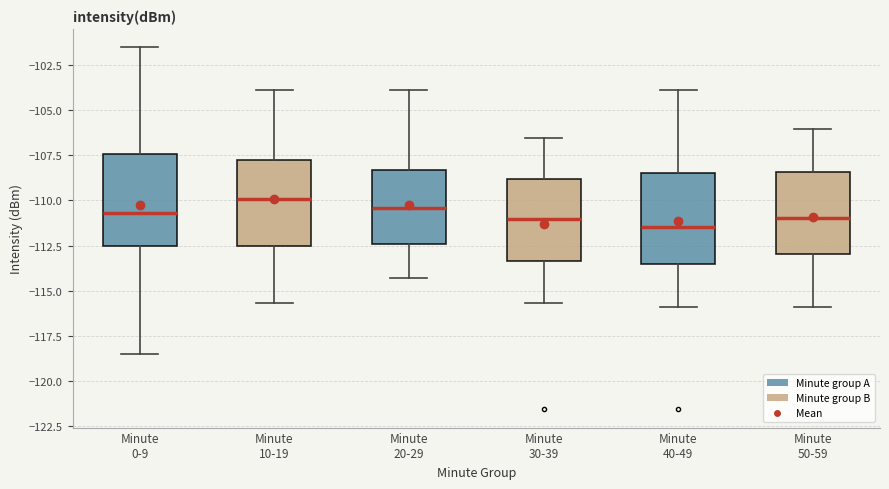

Where is the lower edge of the box for Minute 30-39 on the y-axis? The values are not printed on the chart, so give them approximately, as read against the axis.

-113.5